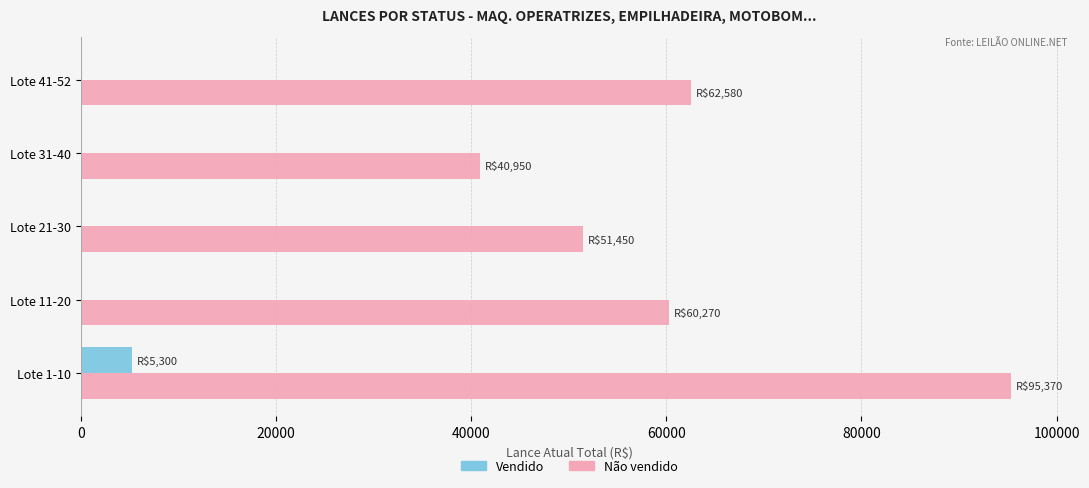

Which series has the largest range (max minus min)?

Não vendido